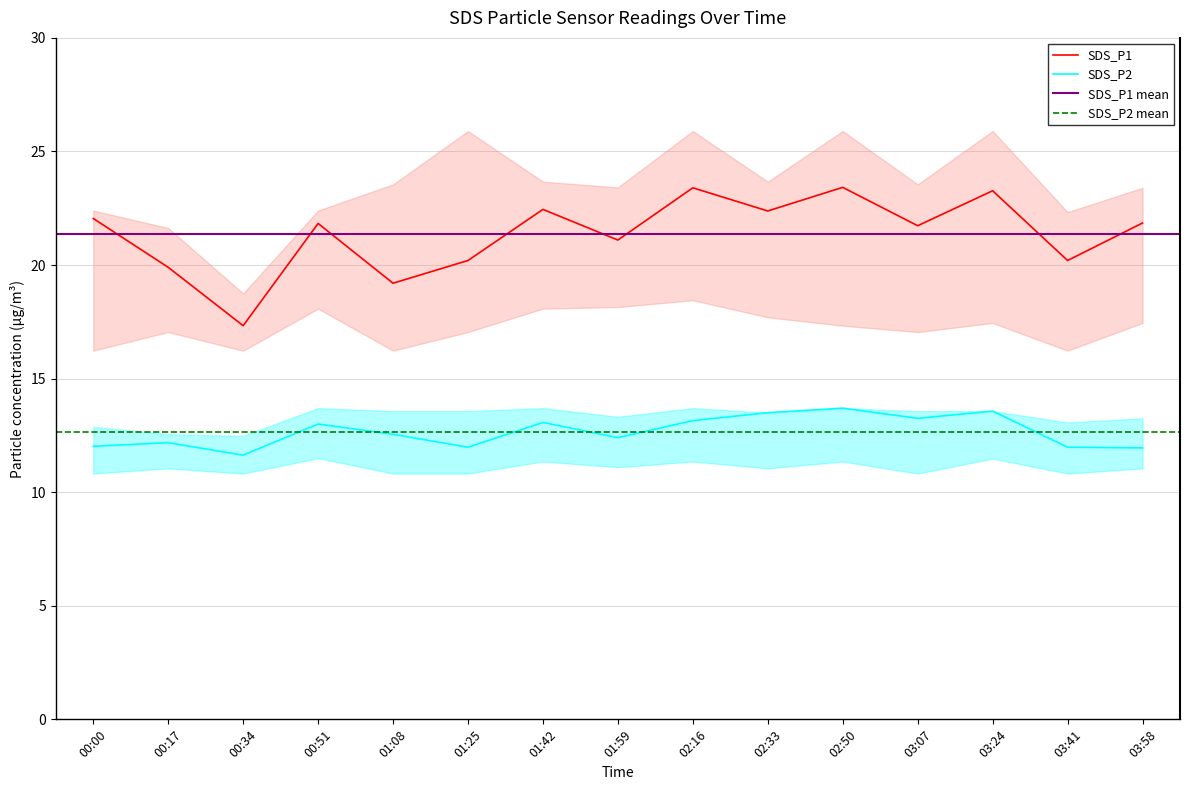

The SDS_P1 series shows 33.3 at 00:00. True or false?

False